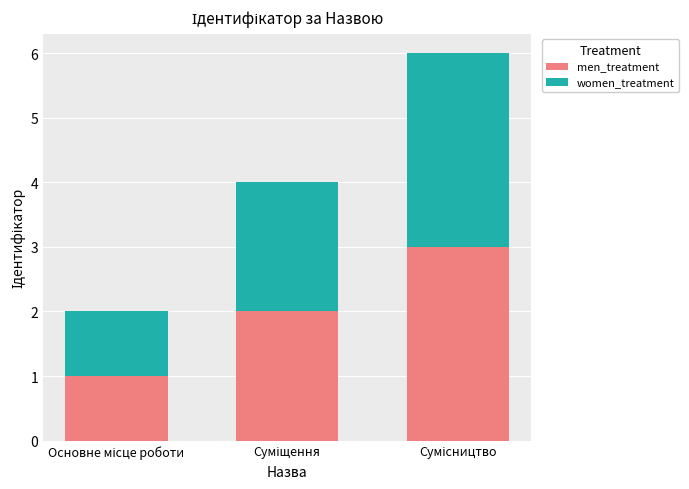

Are the bars horizontal?

No